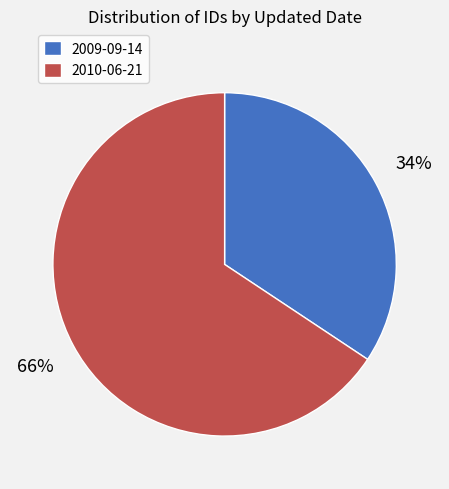

Which has a higher value, 2010-06-21 or 2009-09-14?

2010-06-21